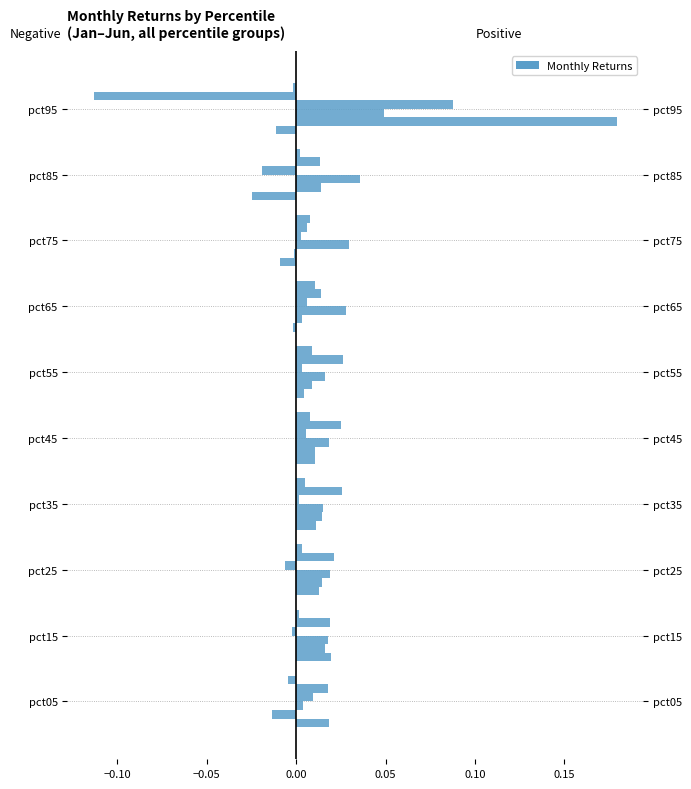

Are the bars horizontal?

Yes